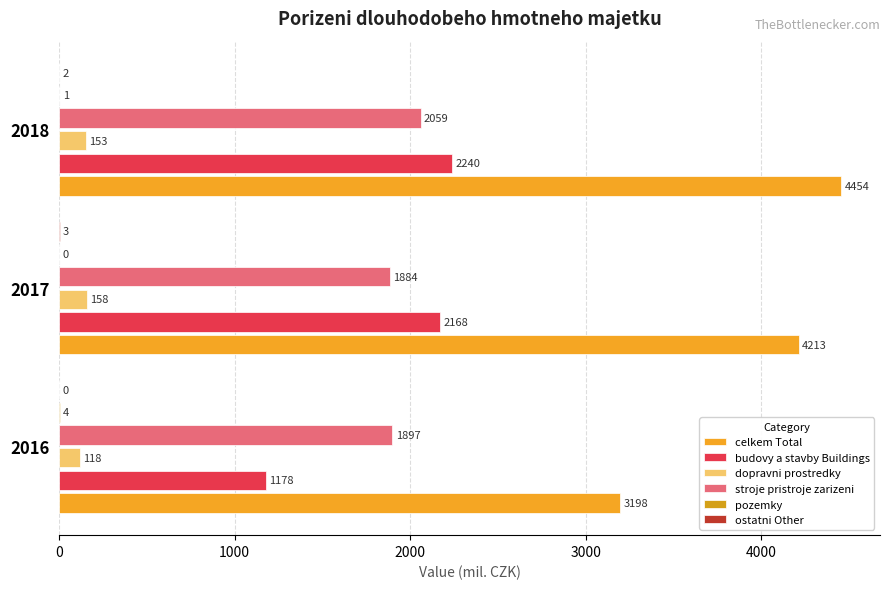

How many categories are shown in the chart?

3